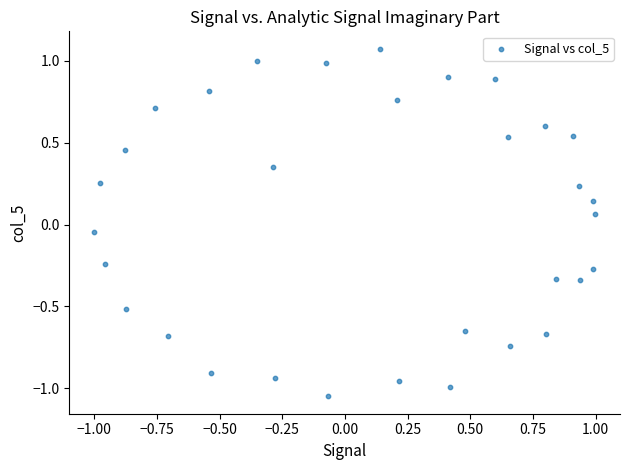

What is the range of Y values (max minus min)?

2.1